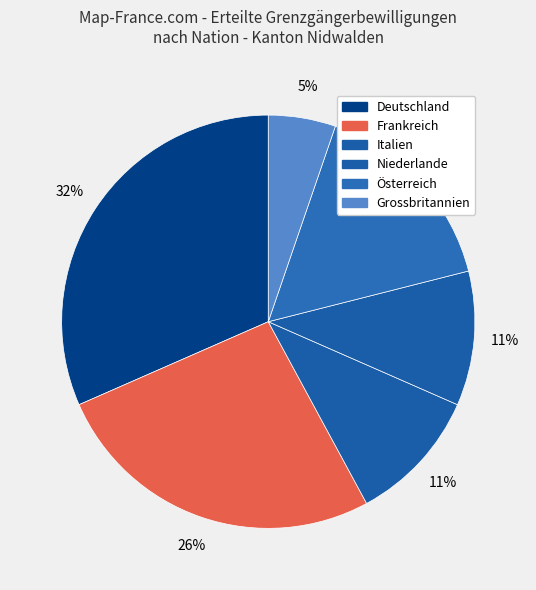

Count the number of slices in the pie.

6